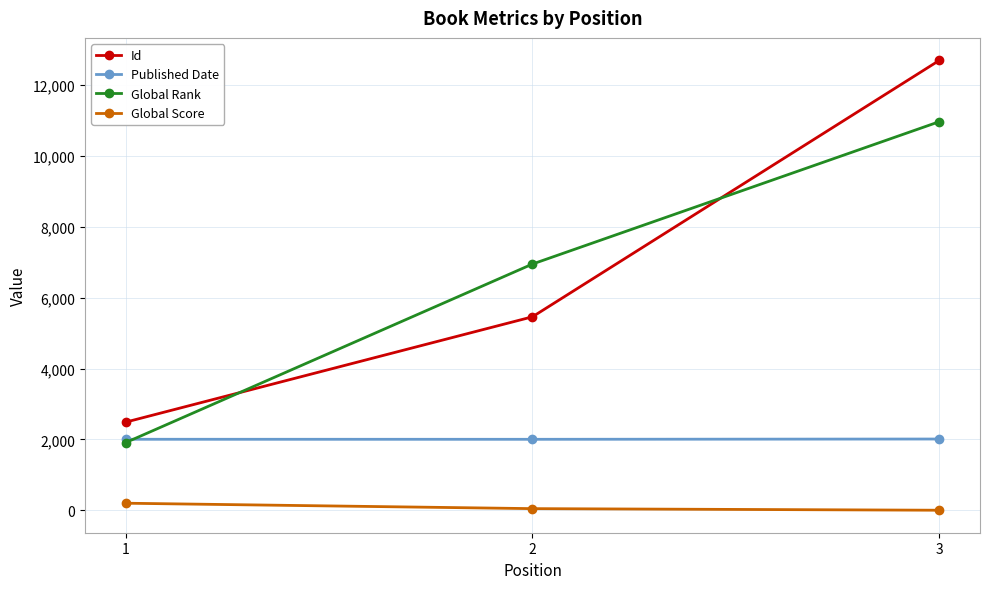

What is the spread (max minus min) of values at 3?

12698